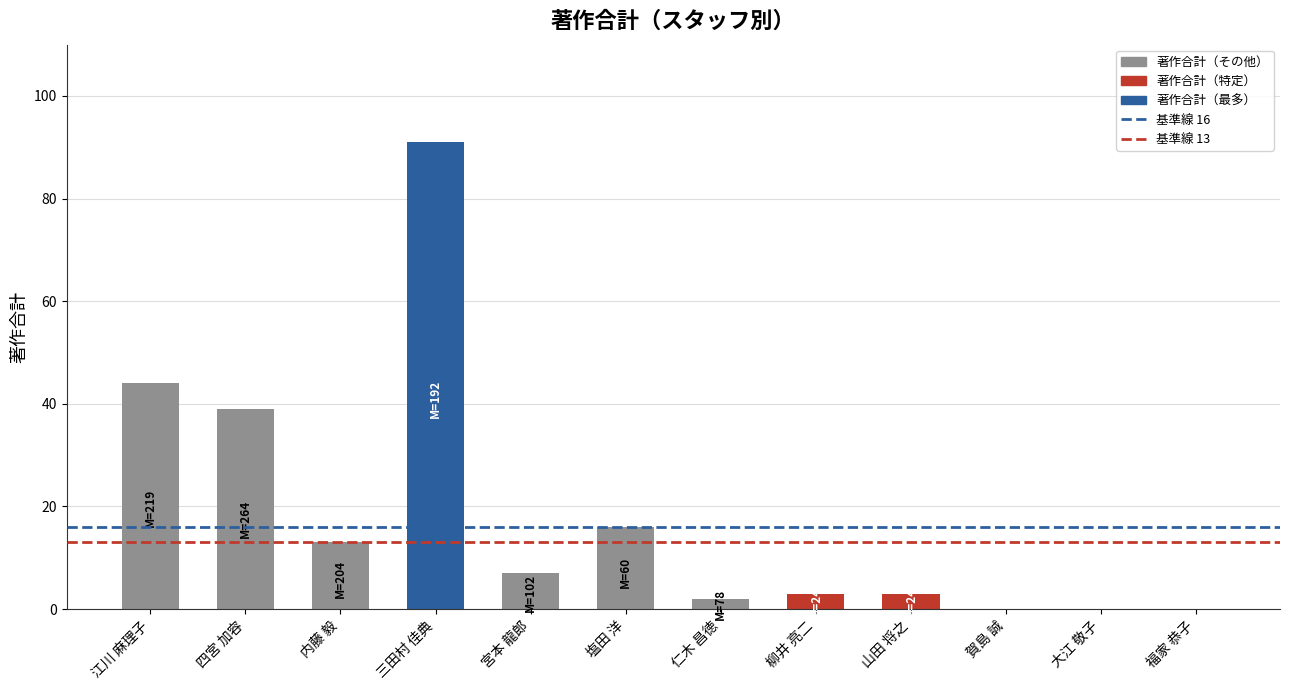

Which has a higher value, 三田村 佳典 or 四宮 加容?

三田村 佳典